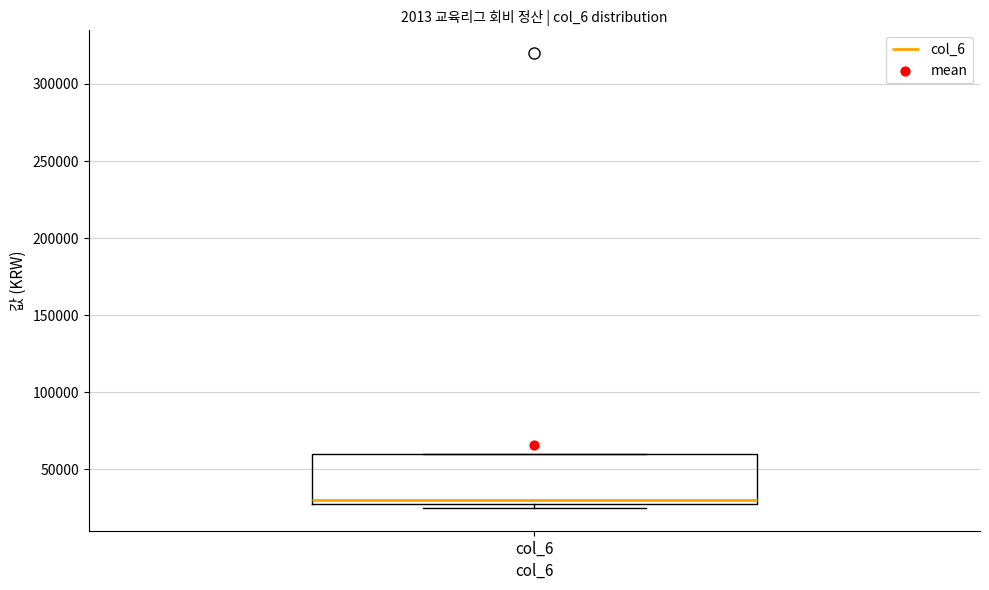

Transcribe this box plot: give where the median line is, the range the box spans, and where the two whiskers end, as read against the y-axis. The values are not printed on the chart, so give them approximately, as read against the axis.

median 30000 (just above the box's lower edge), box 30000 to 60000, whiskers 25000 to 60000